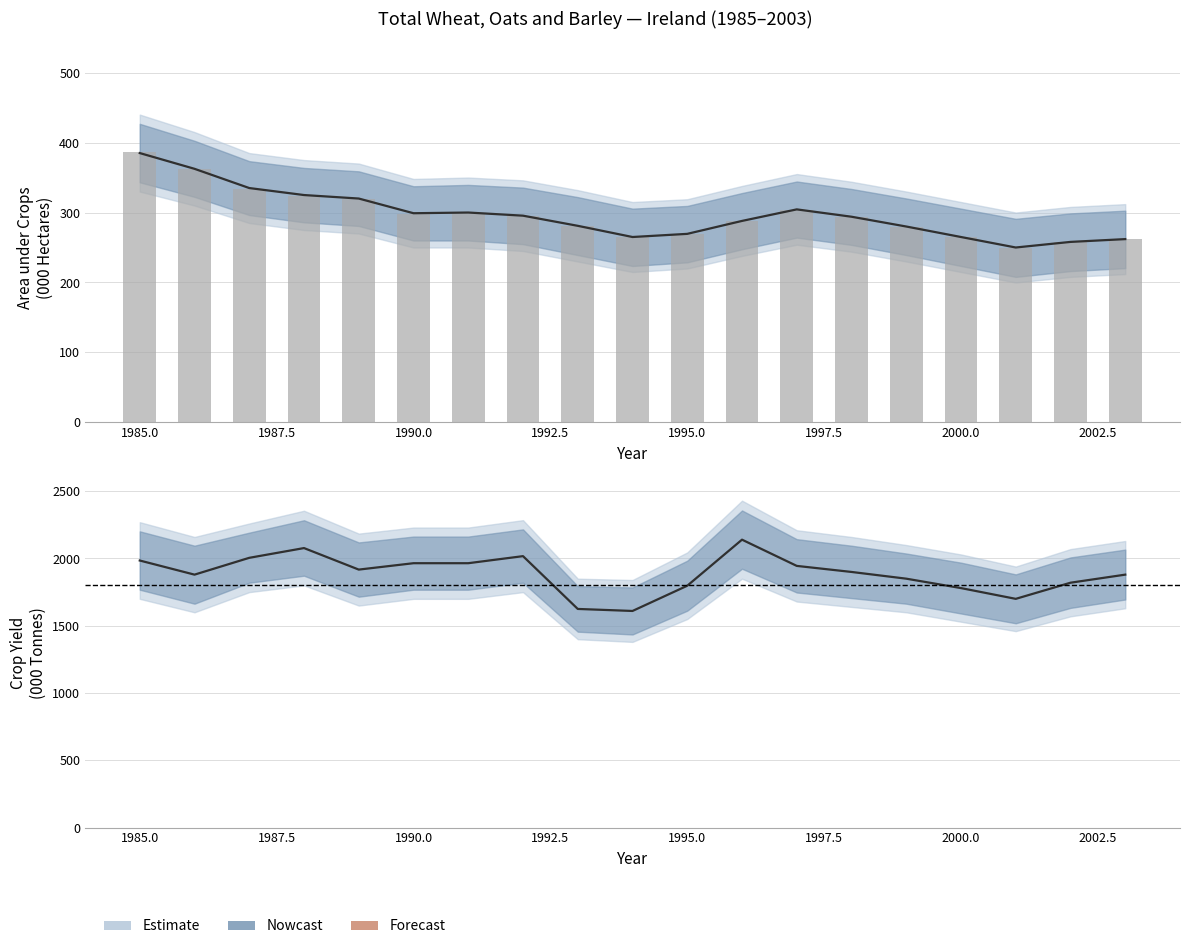

How many bars are there in total?

19